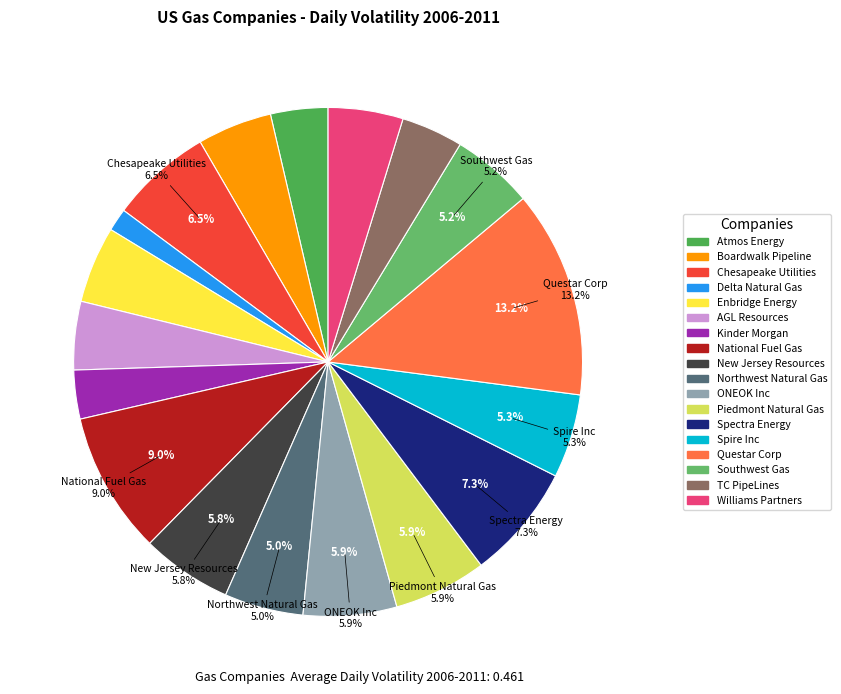

What is the ratio of the value at AGL Resources Inc to the value at Questar Corp?

0.3